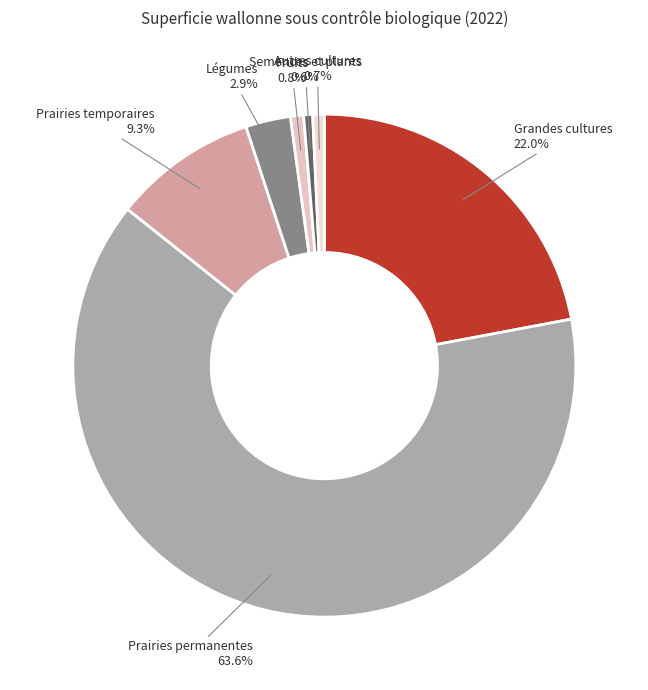

To the nearest percent, what is the difference between the largest and smallest slice percentages?

63%